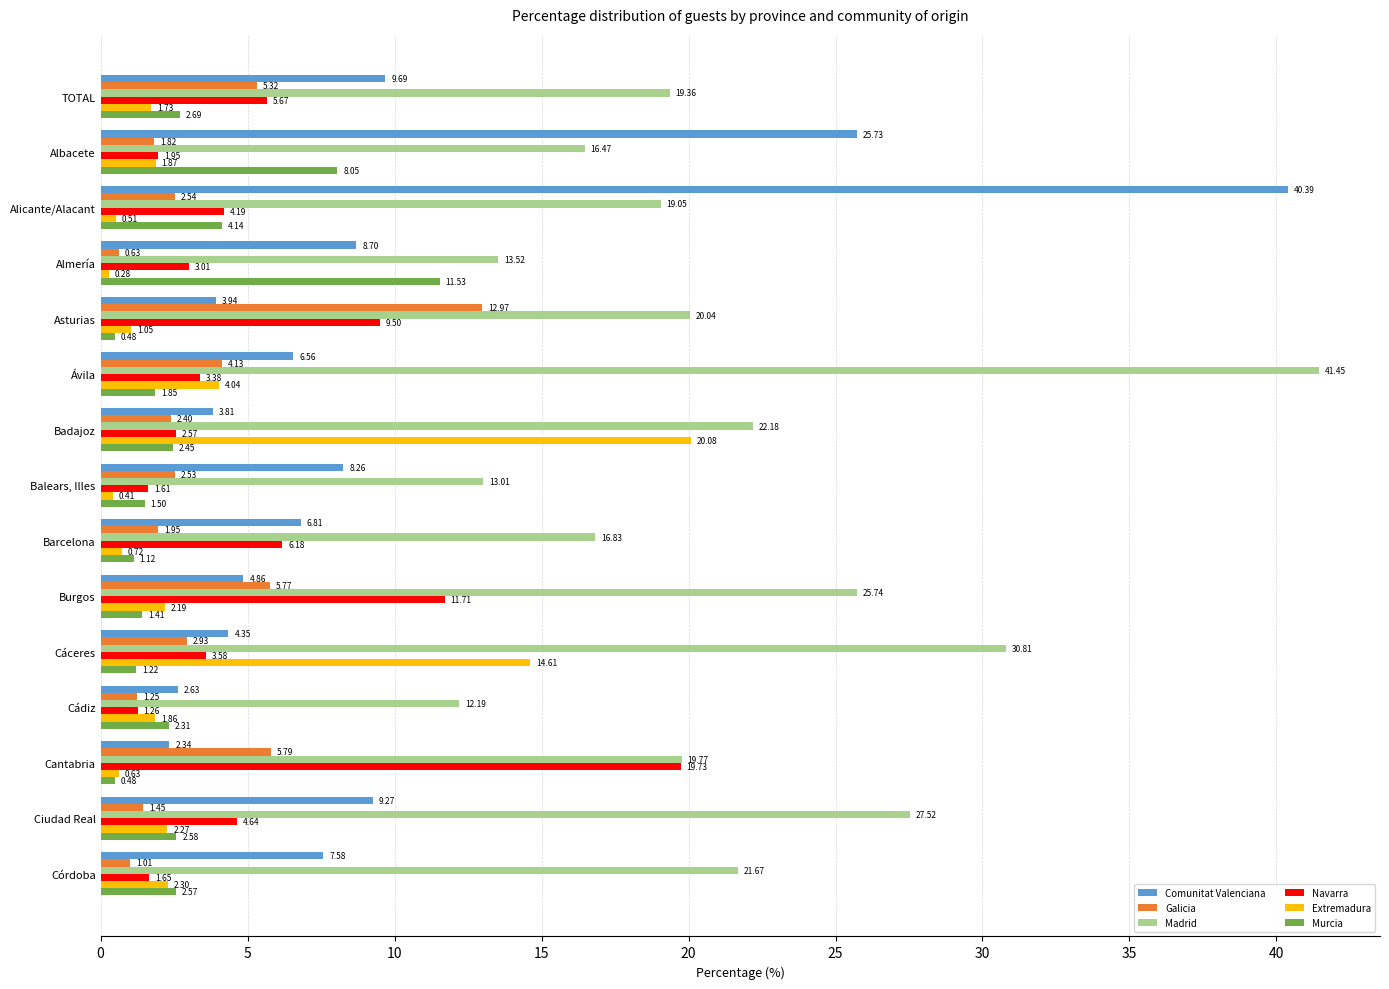

Where is Murcia nearest to the value 6?

Alicante/Alacant